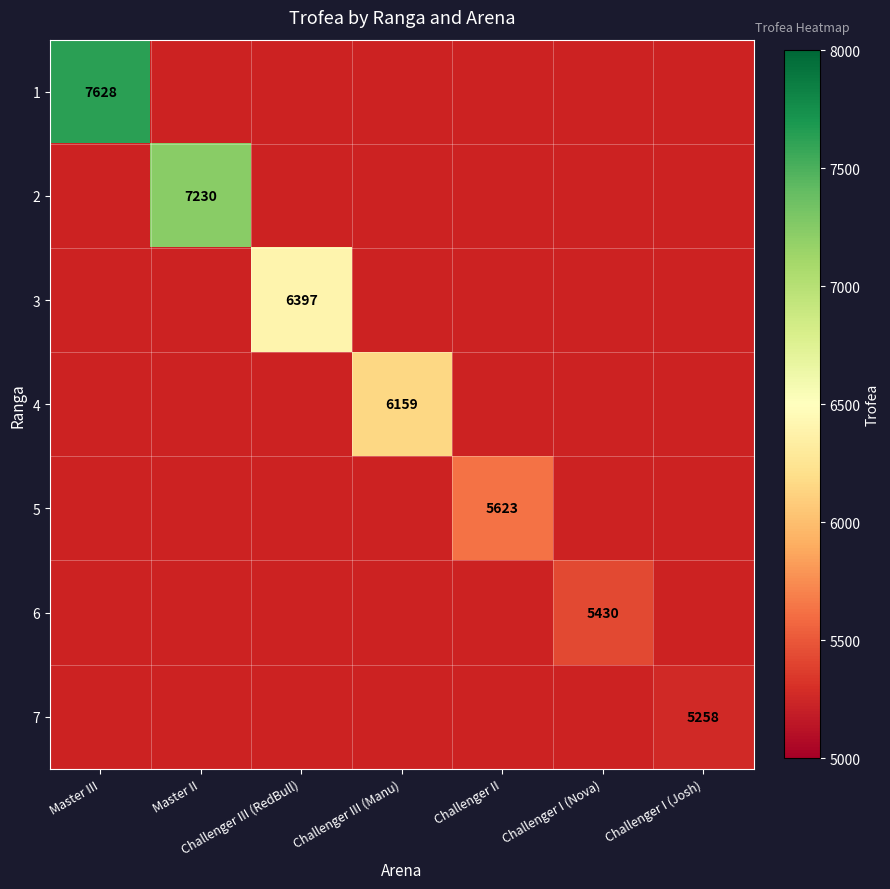

The 1 series shows 11106 at Master III. True or false?

False